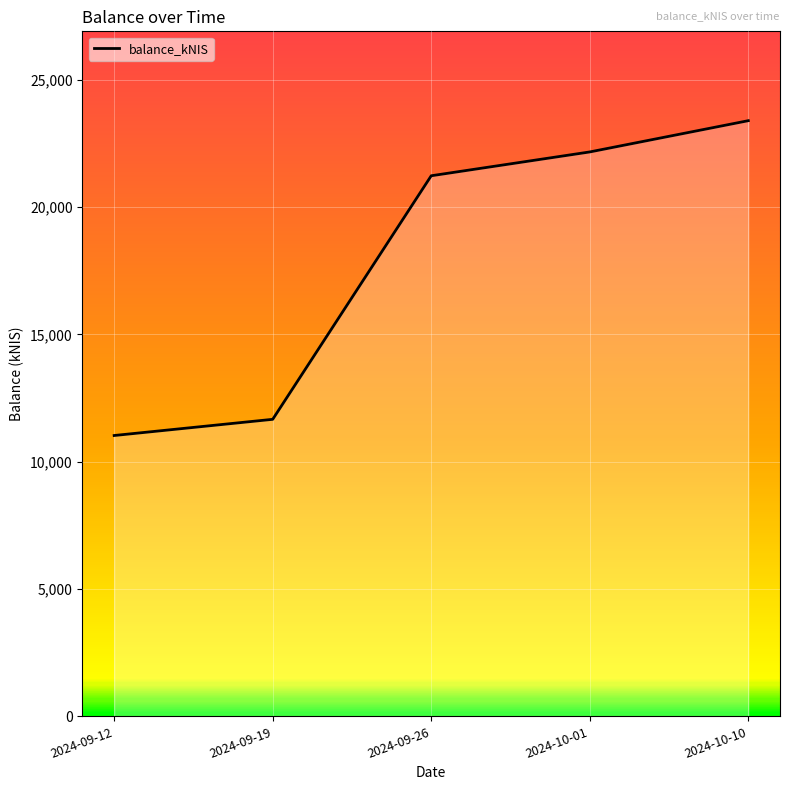

Where does the data first go above 21224?

2024-09-26